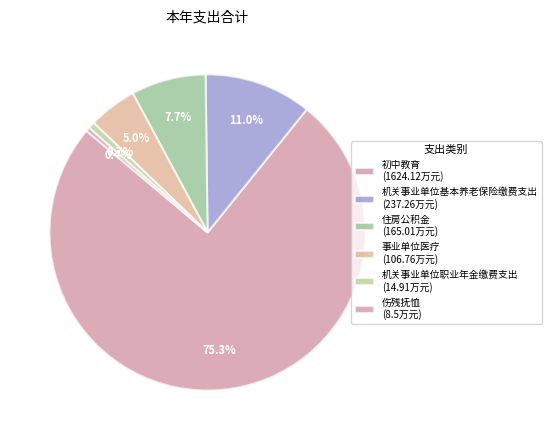

Between 机关事业单位基本养老保险缴费支出 and 伤残抚恤, which is larger?

机关事业单位基本养老保险缴费支出